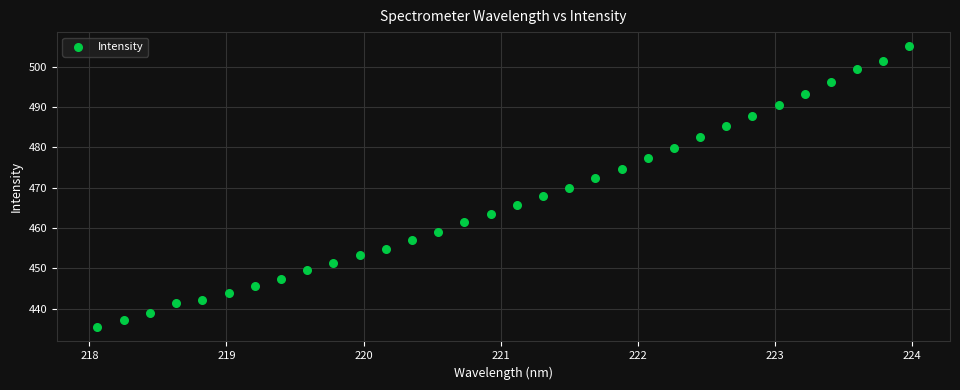

What is the range of X values (max minus min)?

5.9